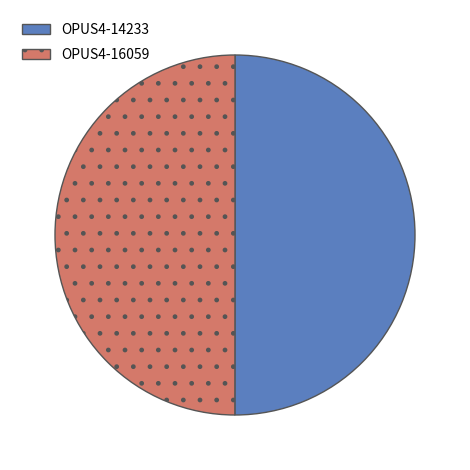

Do OPUS4-14233 and OPUS4-16059 together represent more than half of the pie?

Yes